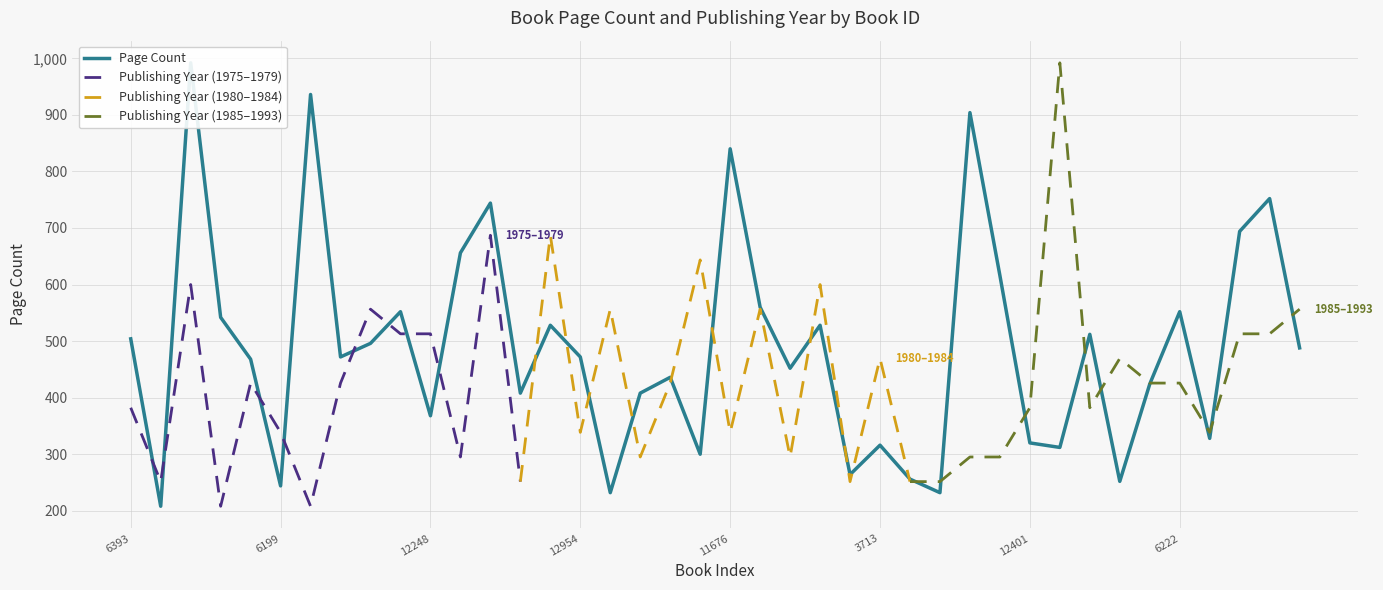

Where is the first local minimum?

6168